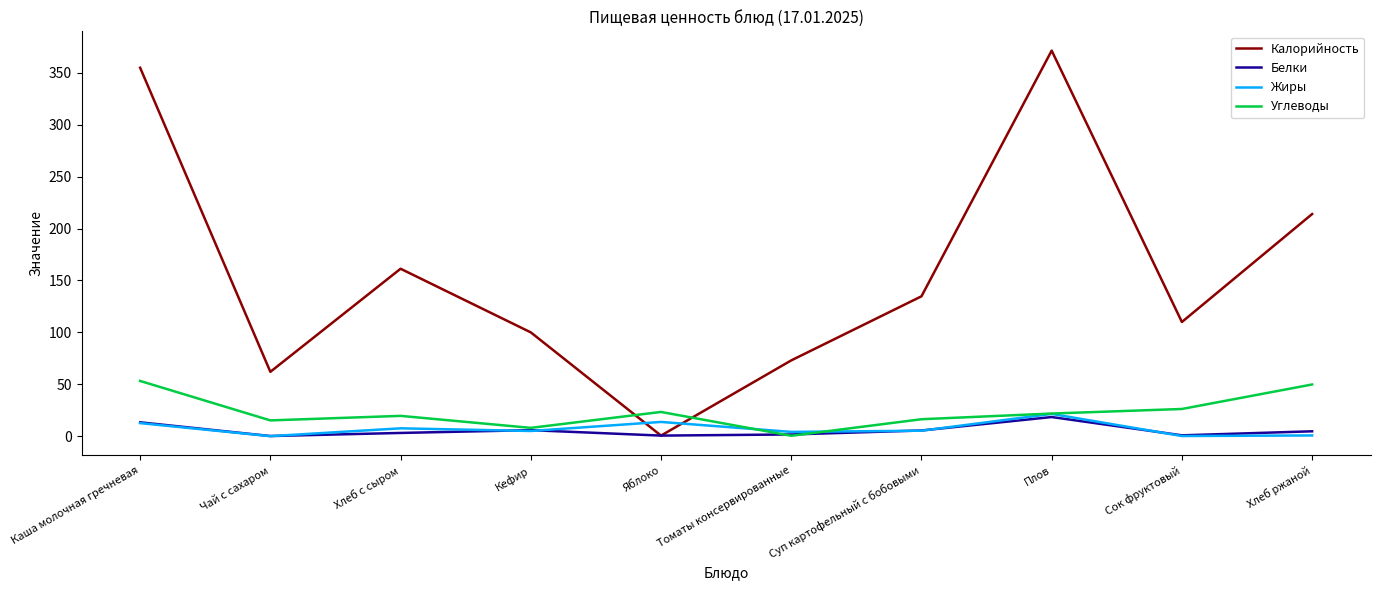

What is the approximate value of Углеводы at Каша молочная гречневая?

53.2